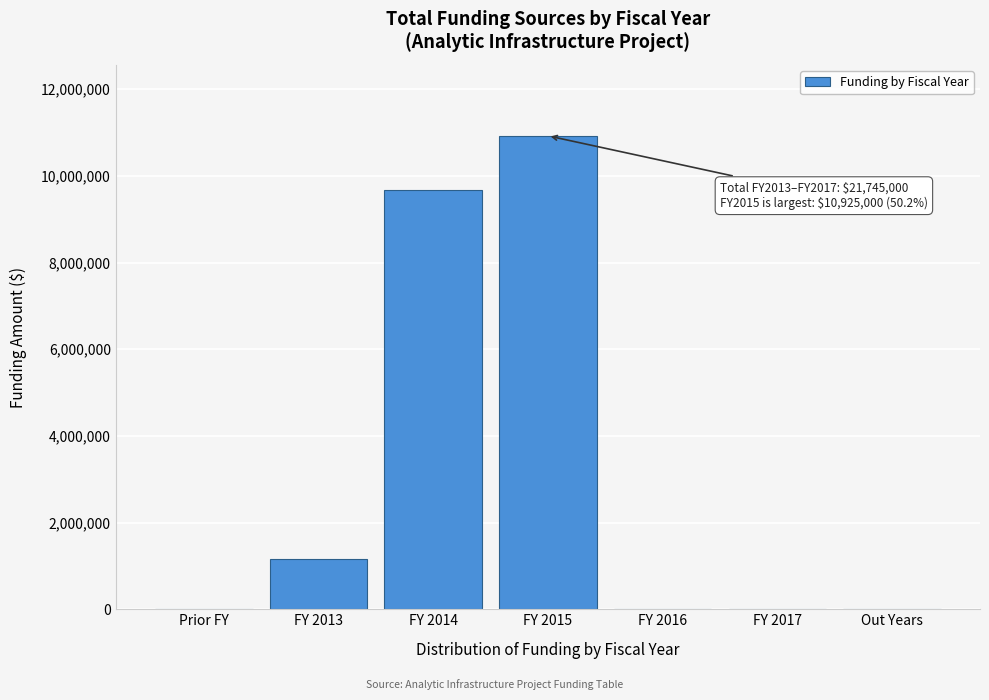

Reading left to right, list all the values displayed in this chart.

Prior FY=0	FY 2013=1150000	FY 2014=9670000	FY 2015=10925000	FY 2016=0	FY 2017=0	Out Years=0